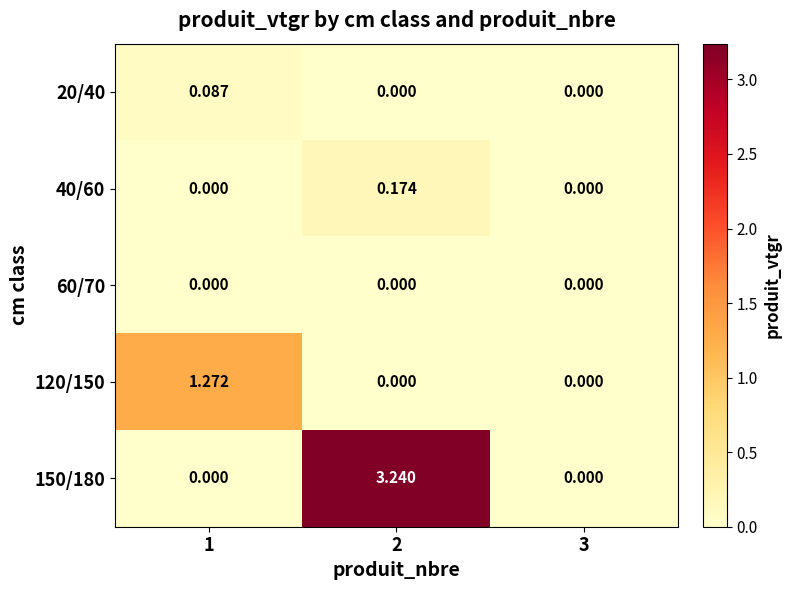

Is the value of 120/150 at 1 greater than the value of 60/70 at 3?

Yes